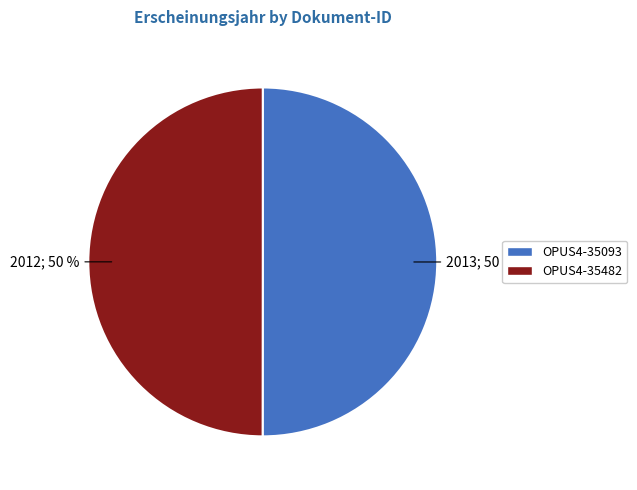

The OPUS4-35093 slice represents 50% of the pie. True or false?

True